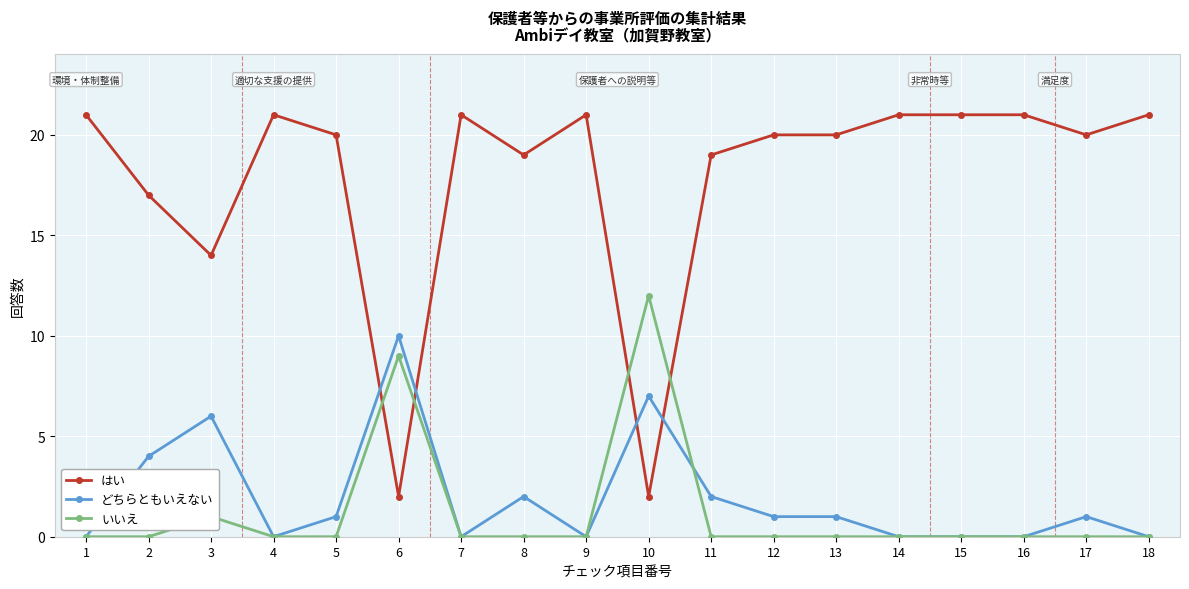

Is this an area chart (filled region under the line)?

No